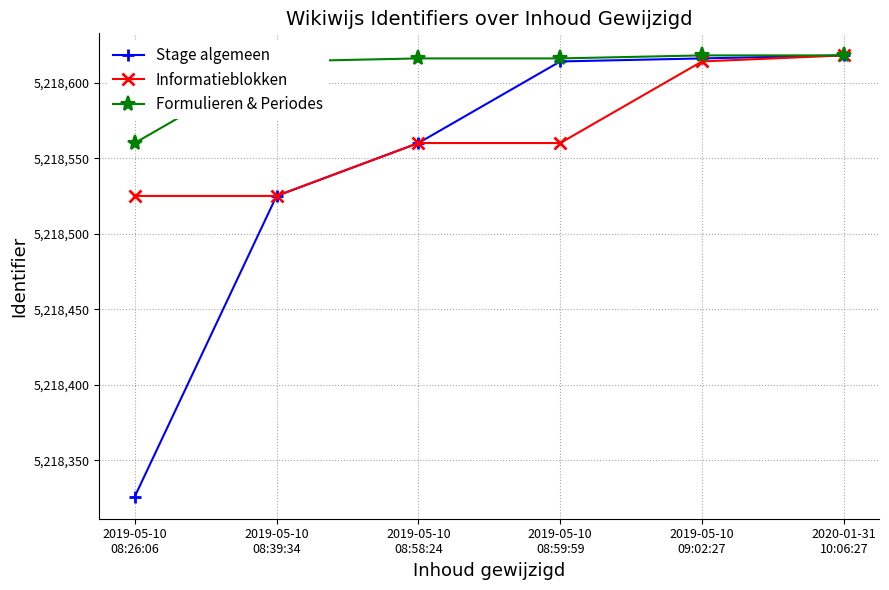

Does the chart have visible grid lines?

Yes